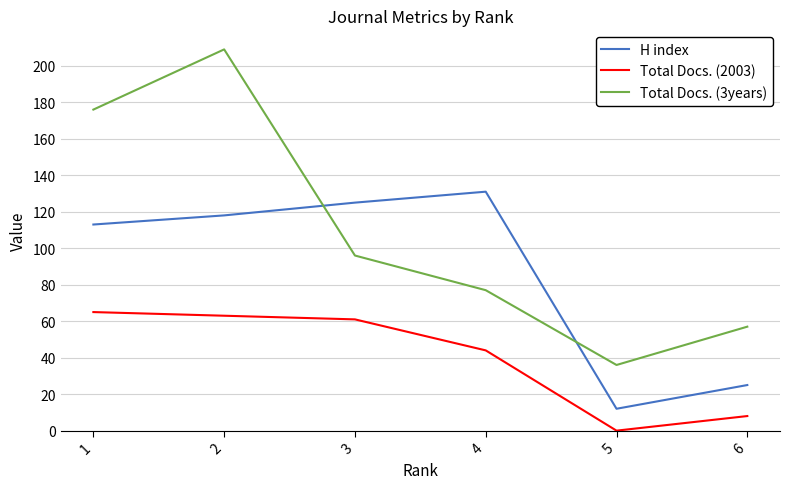

Is the value of H index at 3 greater than the value of Total Docs. (3years) at 4?

Yes